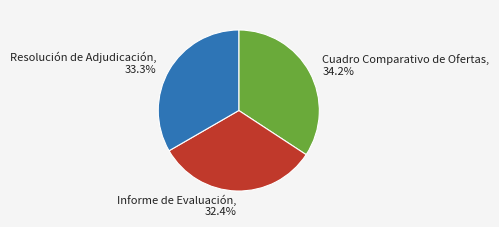

Which has a higher value, Cuadro Comparativo de Ofertas, 34.2% or Informe de Evaluación, 32.4%?

Cuadro Comparativo de Ofertas, 34.2%